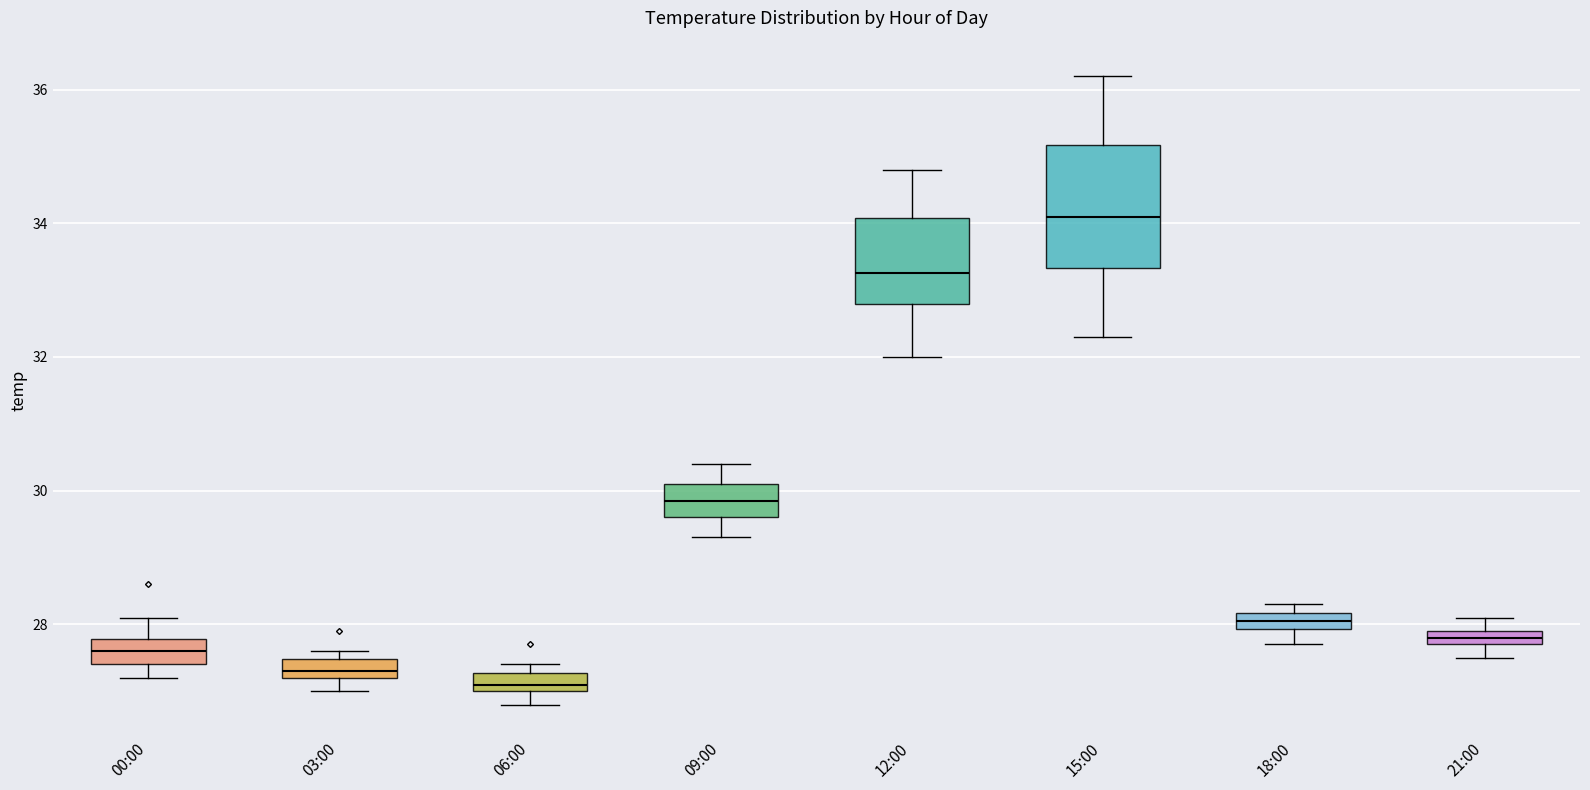

Where is the lower edge of the box for 12:00 on the y-axis? The values are not printed on the chart, so give them approximately, as read against the axis.

32.8